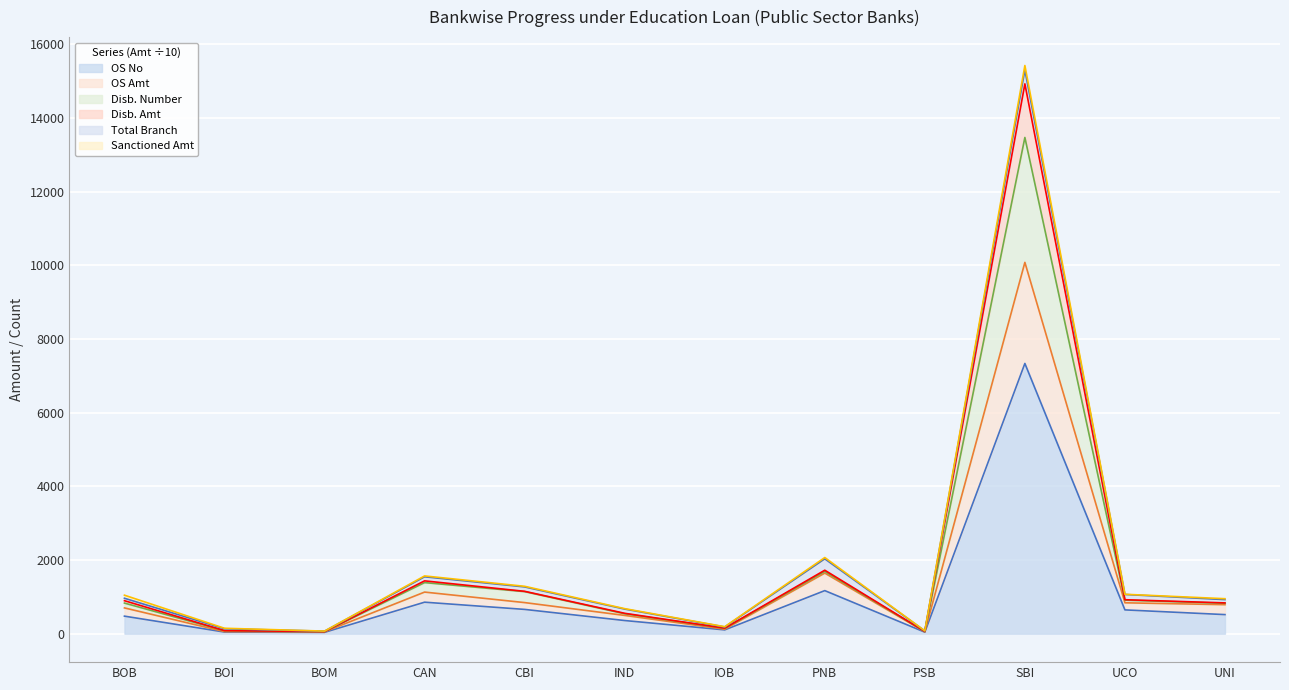

What position from the right is IND?

7